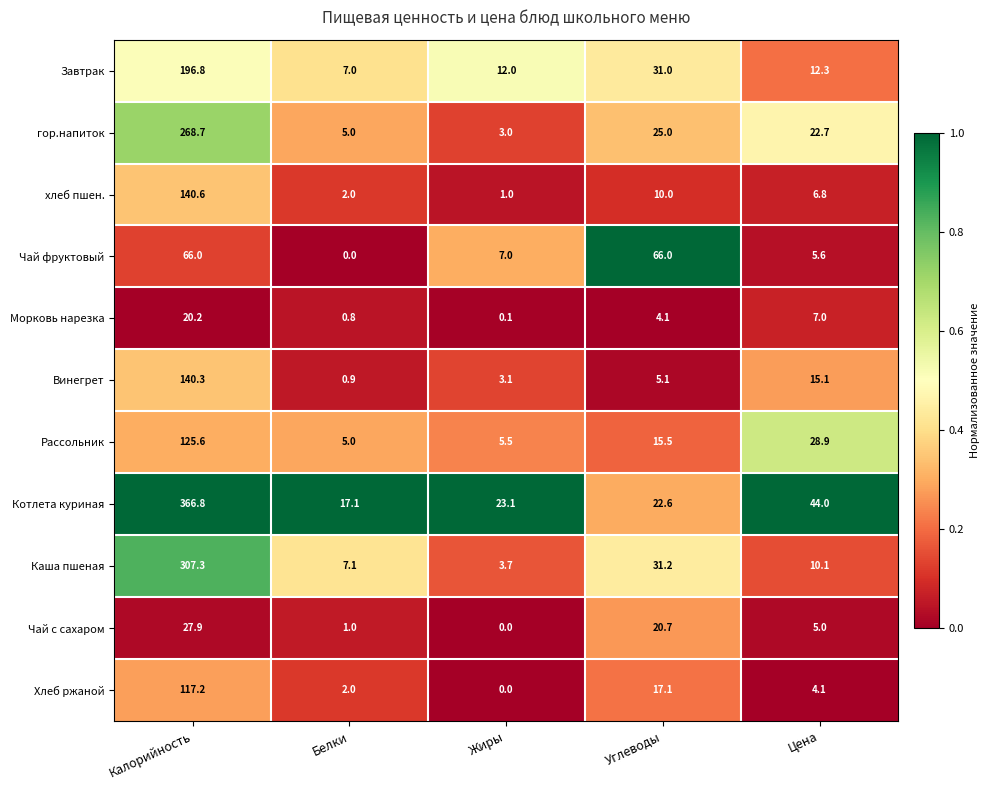

What is the maximum value shown in the chart?

366.8